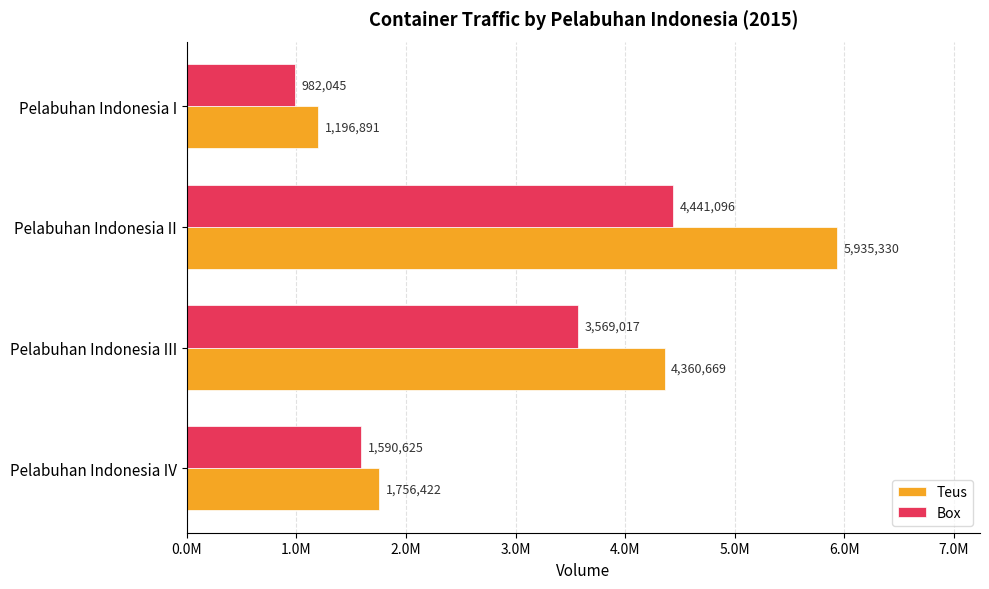

What are all the series names shown in the legend?

Teus, Box